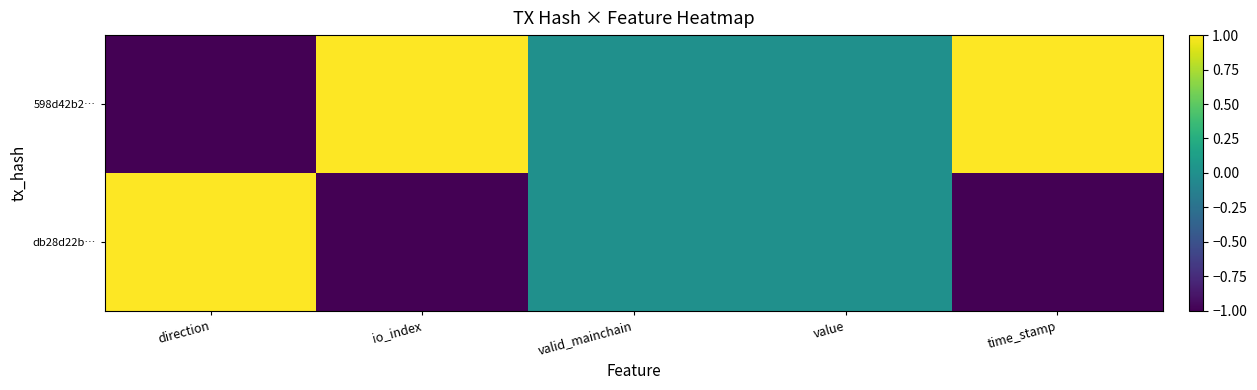

Which series has the largest total across all categories?

598d42b2…